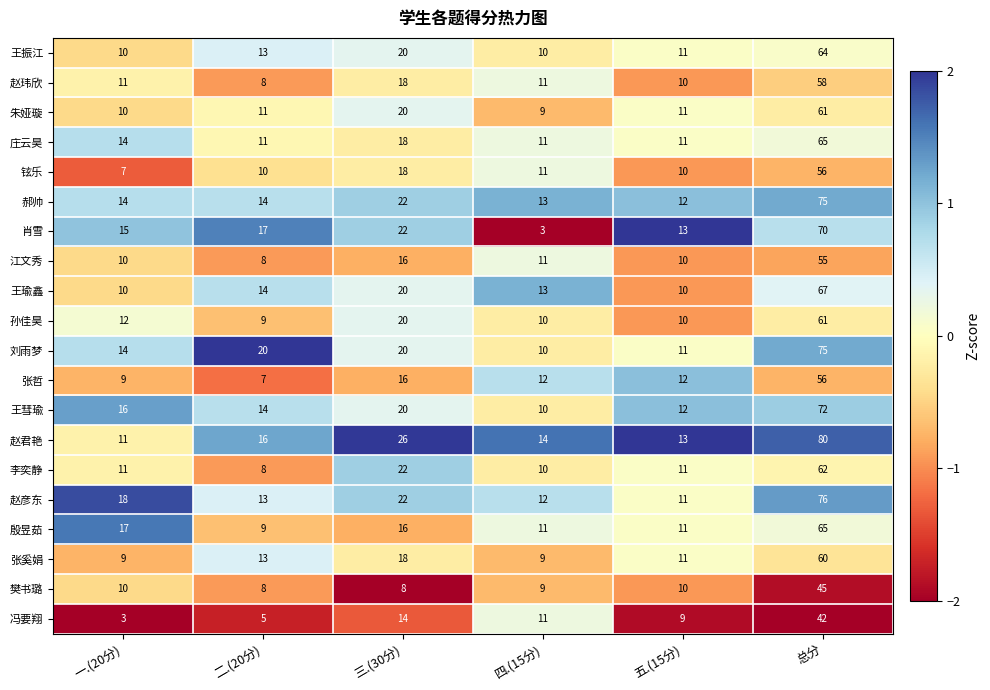

What is the difference between the 庄云昊 values at 五.(15分) and 总分?

54